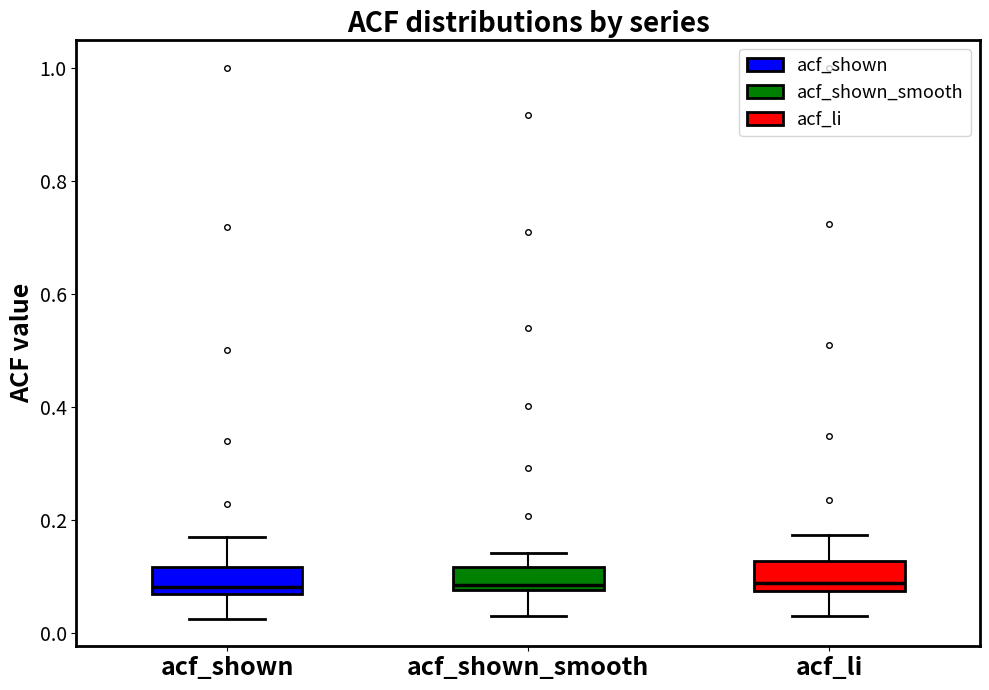

Where does the median line of the box for acf_shown sit on the y-axis? The values are not printed on the chart, so give them approximately, as read against the axis.

0.08